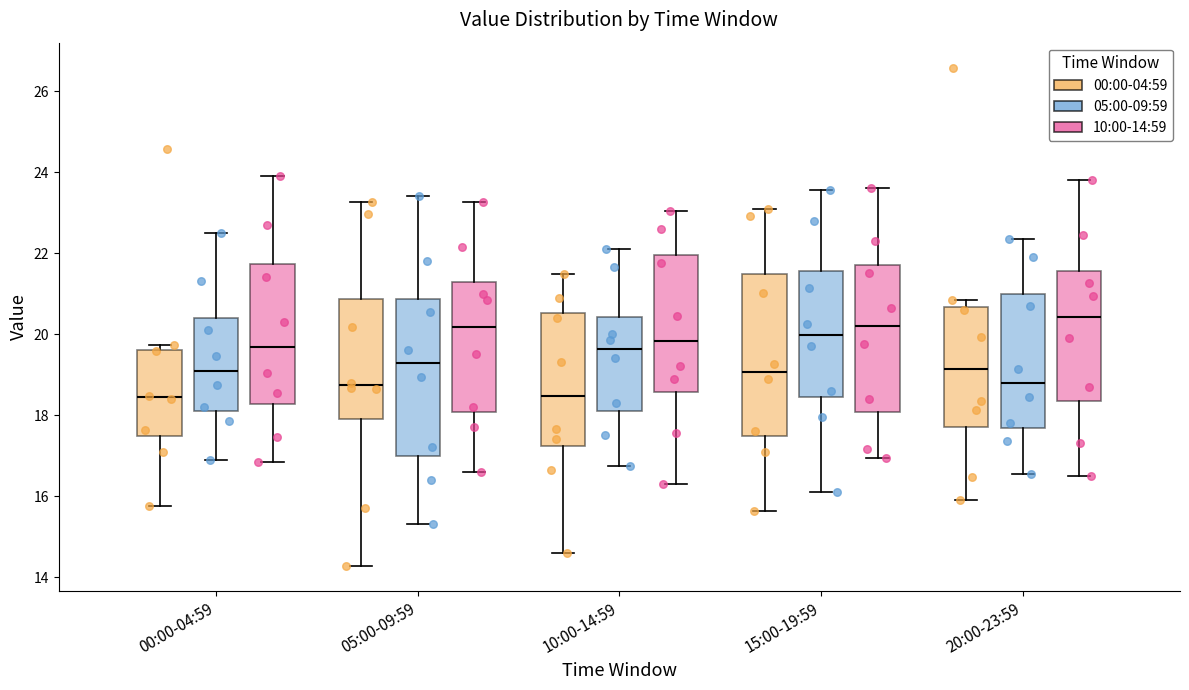

Reading left to right, transcribe this box plot: for each box, give where its median line is, the range the box spans, and where its two whiskers end, as read against the y-axis. The values are not printed on the chart, so give them approximately, as read against the axis.

00:00-04:59 (00:00-04:59): median 18.4, box 17.4 to 19.6, whiskers 15.8 to 19.8
00:00-04:59 (05:00-09:59): median 19.2, box 18.2 to 20.4, whiskers 17.0 to 22.6
00:00-04:59 (10:00-14:59): median 19.6, box 18.2 to 21.8, whiskers 16.8 to 24.0
05:00-09:59 (00:00-04:59): median 18.8, box 18.0 to 20.8, whiskers 14.2 to 23.2
05:00-09:59 (05:00-09:59): median 19.2, box 17.0 to 20.8, whiskers 15.4 to 23.4
05:00-09:59 (10:00-14:59): median 20.2, box 18.0 to 21.2, whiskers 16.6 to 23.2
10:00-14:59 (00:00-04:59): median 18.4, box 17.2 to 20.6, whiskers 14.6 to 21.4
10:00-14:59 (05:00-09:59): median 19.6, box 18.2 to 20.4, whiskers 16.8 to 22.2
10:00-14:59 (10:00-14:59): median 19.8, box 18.6 to 22.0, whiskers 16.4 to 23.0
15:00-19:59 (00:00-04:59): median 19.0, box 17.4 to 21.4, whiskers 15.6 to 23.0
15:00-19:59 (05:00-09:59): median 20.0, box 18.4 to 21.6, whiskers 16.2 to 23.6
15:00-19:59 (10:00-14:59): median 20.2, box 18.0 to 21.8, whiskers 17.0 to 23.6
20:00-23:59 (00:00-04:59): median 19.2, box 17.8 to 20.6, whiskers 16.0 to 20.8
20:00-23:59 (05:00-09:59): median 18.8, box 17.6 to 21.0, whiskers 16.6 to 22.4
20:00-23:59 (10:00-14:59): median 20.4, box 18.4 to 21.6, whiskers 16.6 to 23.8